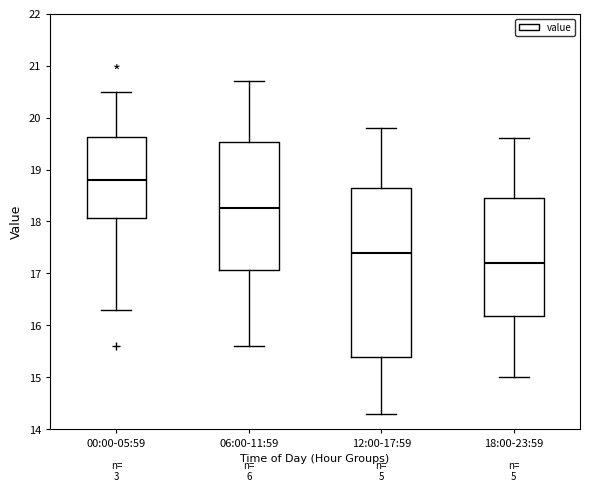

Where does the median line of the box for 06:00-11:59 sit on the y-axis? The values are not printed on the chart, so give them approximately, as read against the axis.

18.3